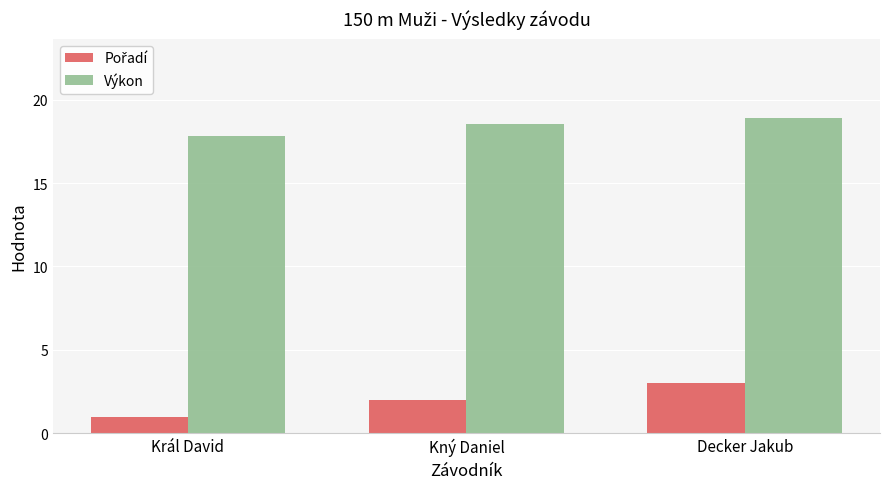

How many bars are there in each group?

2